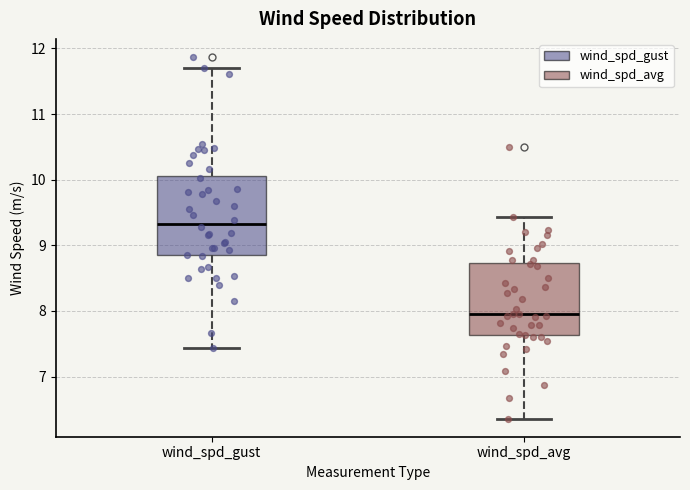

Reading left to right, read every box against the y-axis: the position of its median line, the range the box covers, and the ends of its whiskers. The values are not printed on the chart, so give them approximately, as read against the axis.

wind_spd_gust: median 9.3, box 8.8 to 10.1, whiskers 7.4 to 11.7
wind_spd_avg: median 8.0, box 7.6 to 8.7, whiskers 6.4 to 9.4